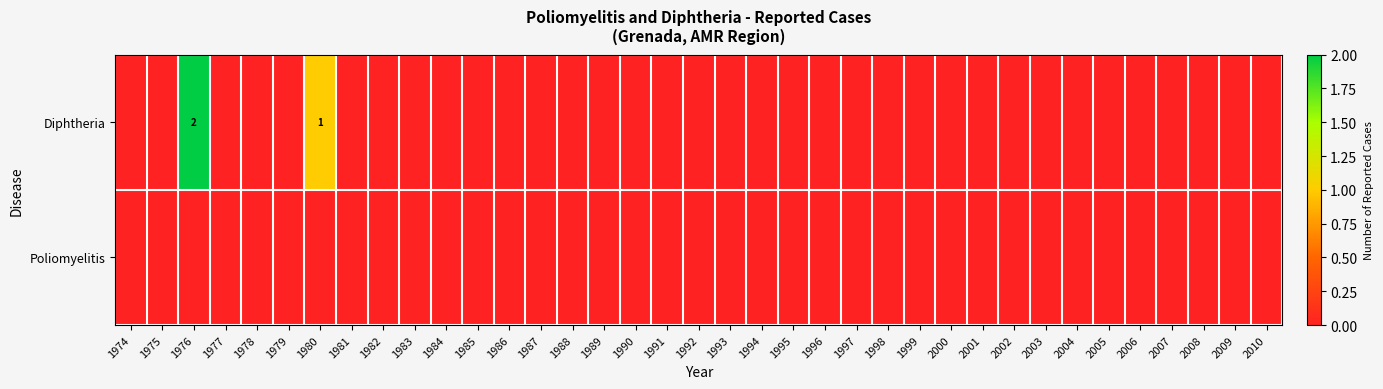

List the series in order of their overall mean, lowest first.

Poliomyelitis, Diphtheria